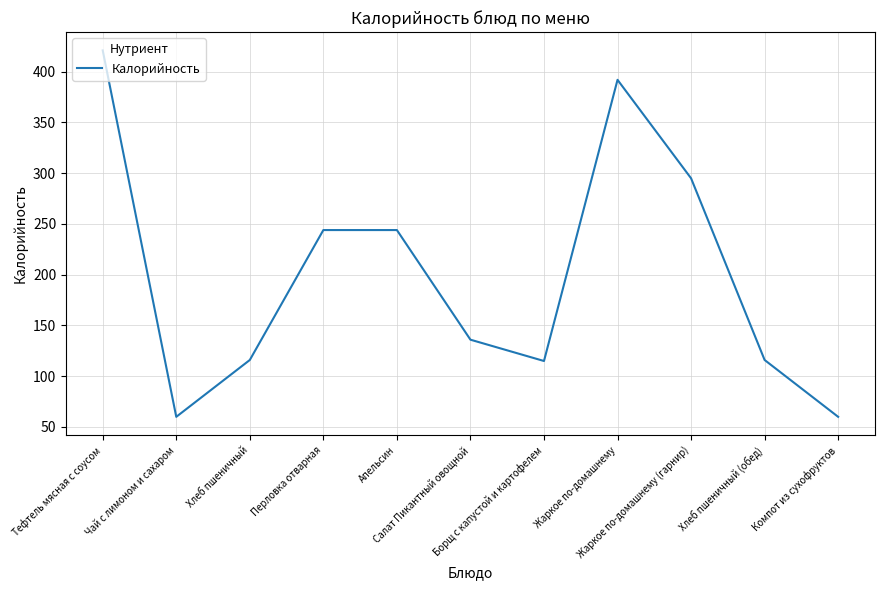

What is the approximate value at Чай с лимоном и сахаром?

60